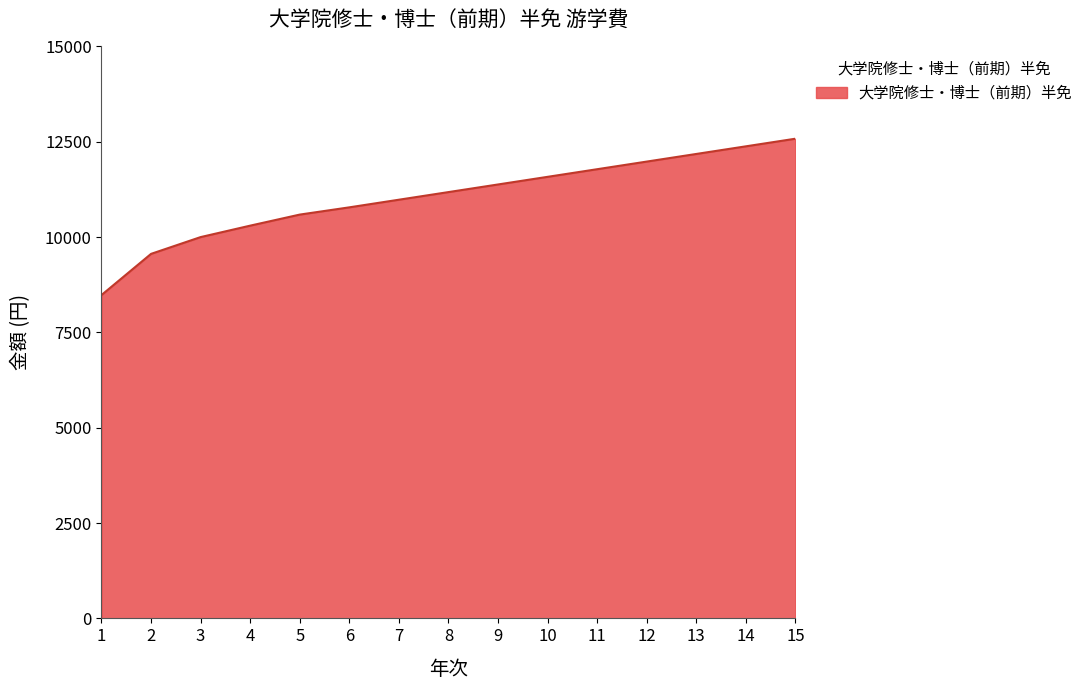

At which label is the value closest to 10530?

5